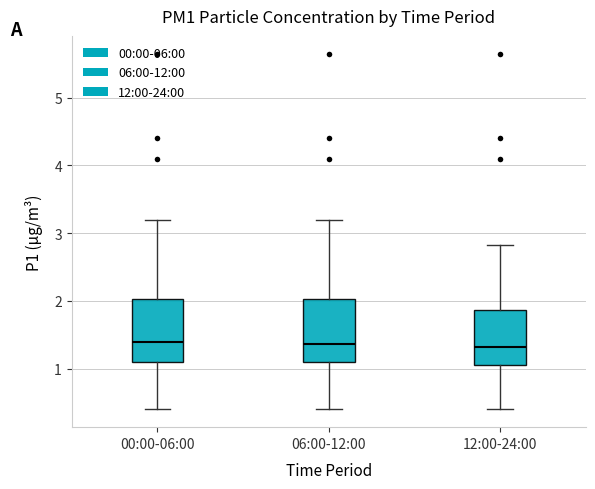

Reading left to right, read every box against the y-axis: the position of its median line, the range the box covers, and the ends of its whiskers. The values are not printed on the chart, so give them approximately, as read against the axis.

00:00-06:00: median 1.4, box 1.1 to 2.0, whiskers 0.4 to 3.2
06:00-12:00: median 1.4, box 1.1 to 2.0, whiskers 0.4 to 3.2
12:00-24:00: median 1.3, box 1.1 to 1.9, whiskers 0.4 to 2.8